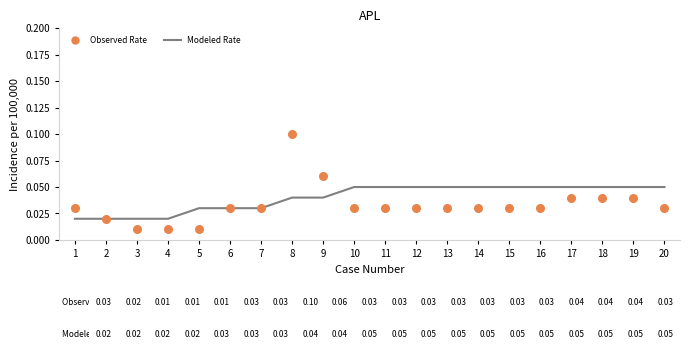

At how many categories does at least one series exceed 0?

20